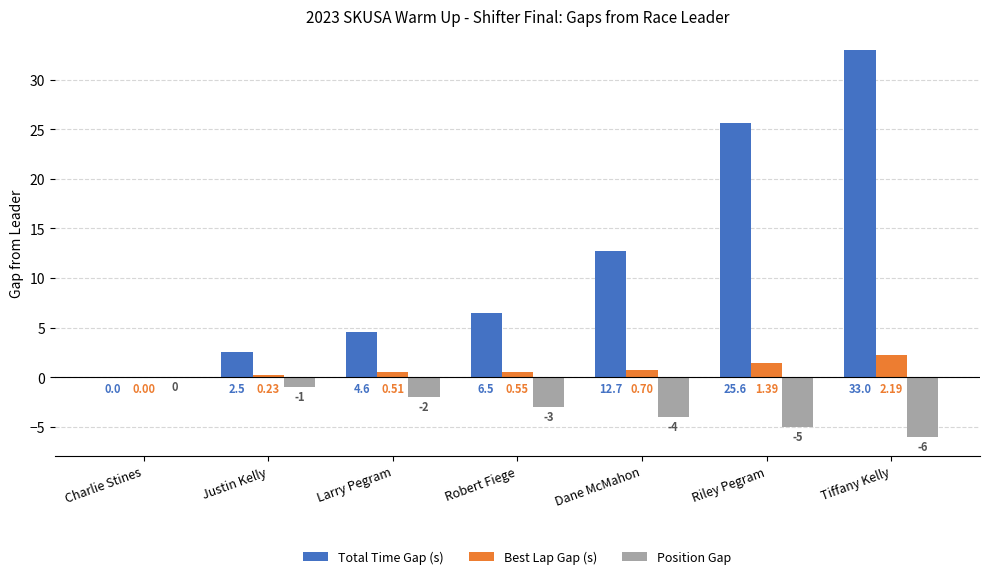

At which category does the chart reach its peak across all series?

Tiffany Kelly